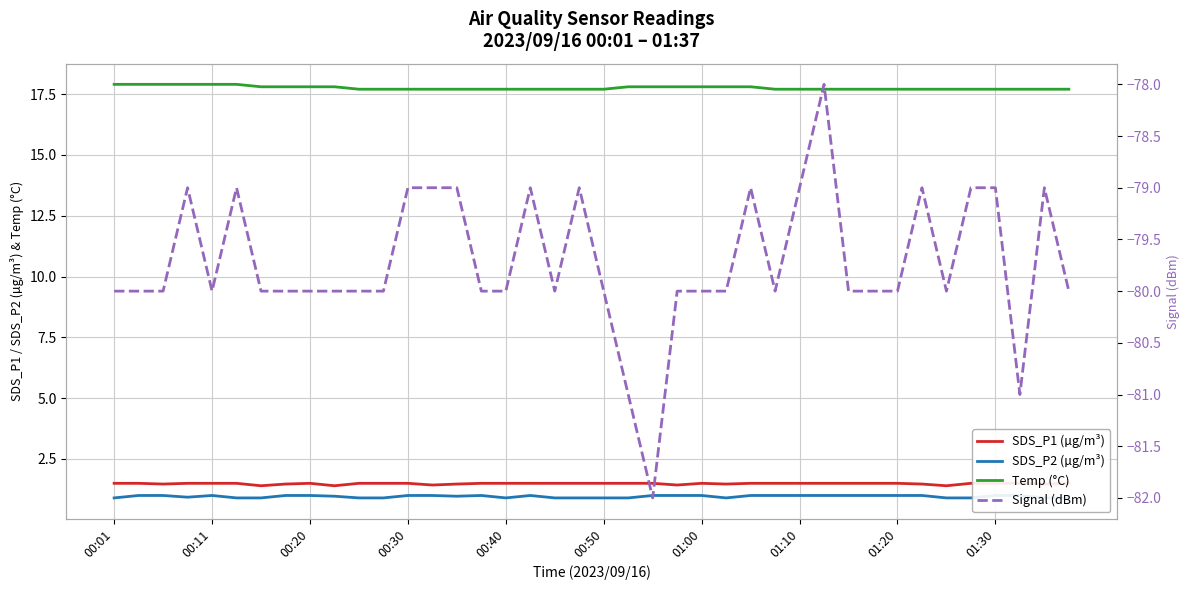

True or false: Signal (dBm) and Temp (°C) cross at least once.

False